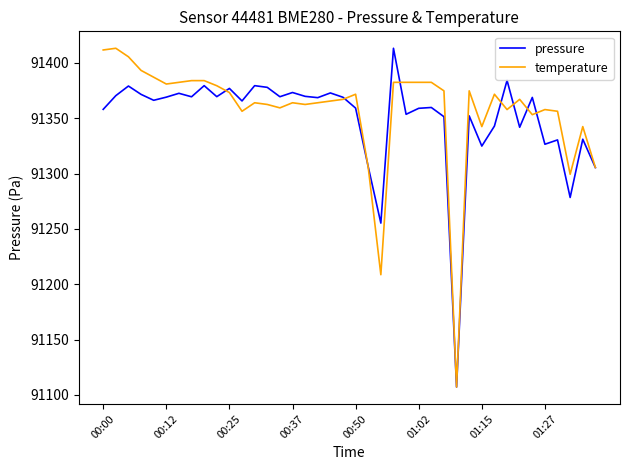

How many values in the temperature series exceed 91367?

21